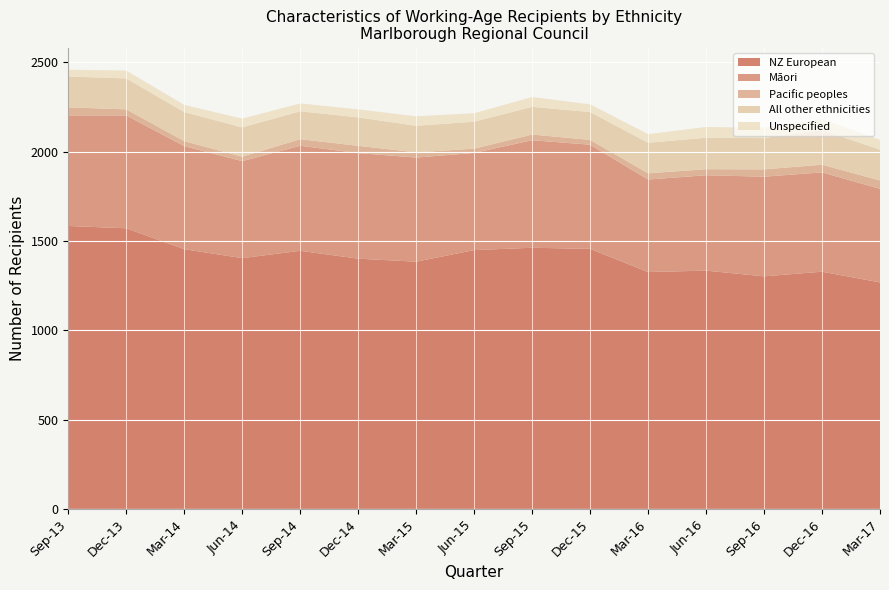

Reading right to left, transcribe all the data shown in this chart.

Māori: 524	556	558	534	518	583	602	544	583	591	588	543	577	632	619
Pacific peoples: 47	43	41	34	35	27	32	24	29	41	37	25	28	34	45
All other ethnicities: 172	194	175	176	171	156	155	151	149	159	156	164	163	173	173
Unspecified: 56	61	58	60	48	43	55	47	53	45	44	49	40	44	38
NZ European: 1268	1328	1302	1334	1326	1456	1462	1449	1384	1401	1445	1404	1454	1571	1584